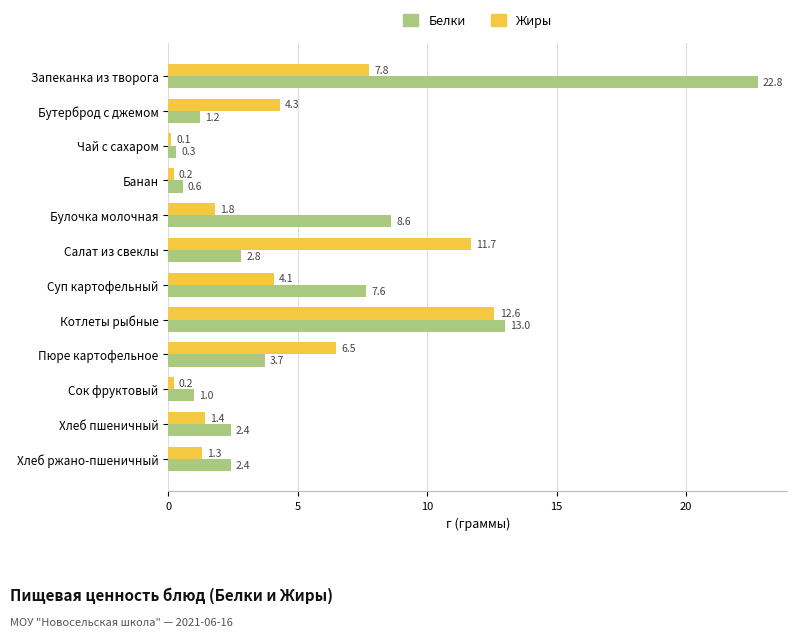

At which category is the sum across all series the highest?

Запеканка из творога